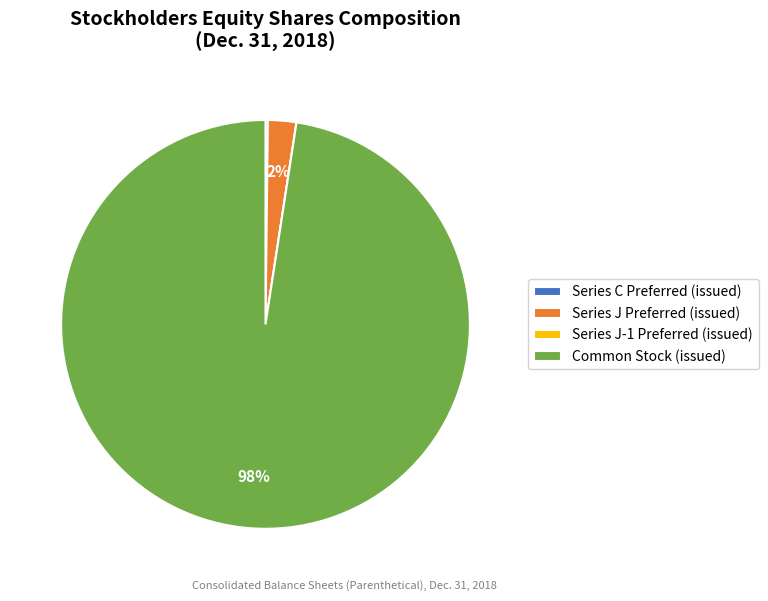

To the nearest percent, what portion does Common Stock (issued) represent?

98%